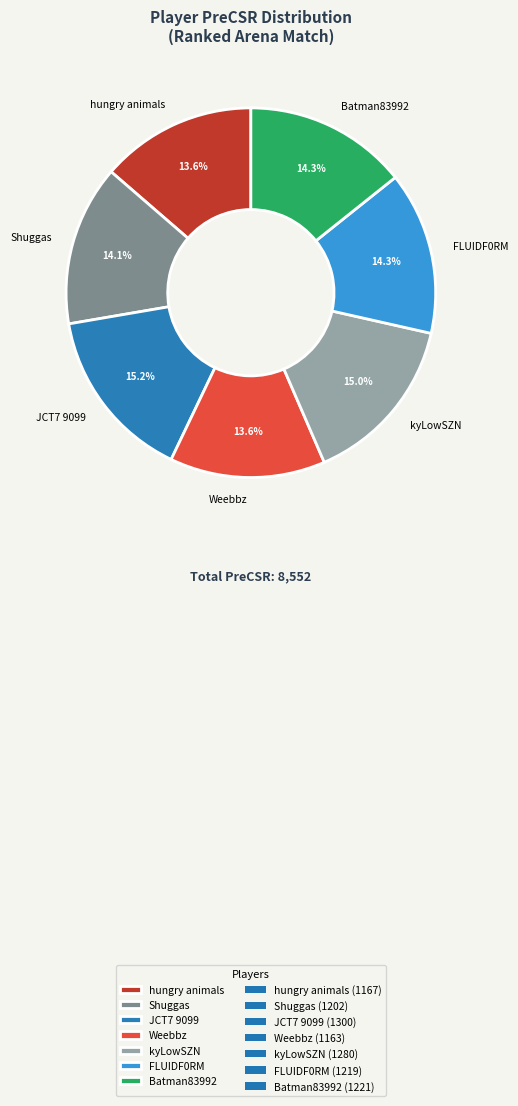

How many slices are in this pie chart?

7